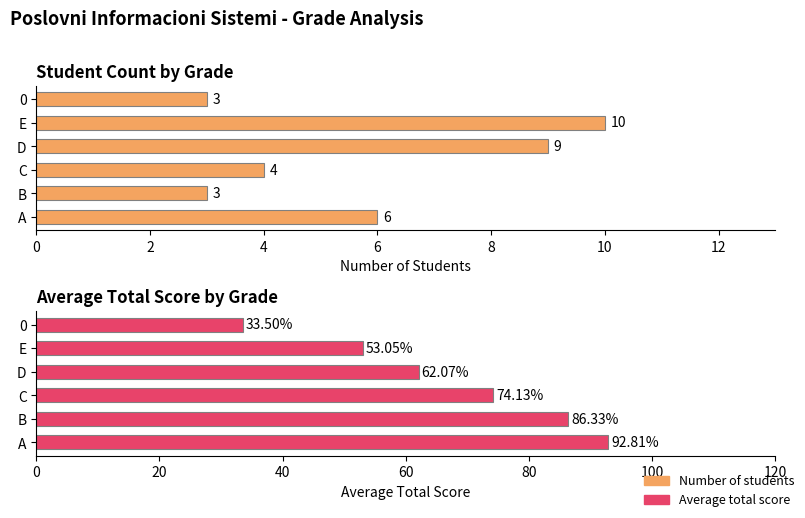

What is the value of the Average total score bar at the 1st from the left?

92.8